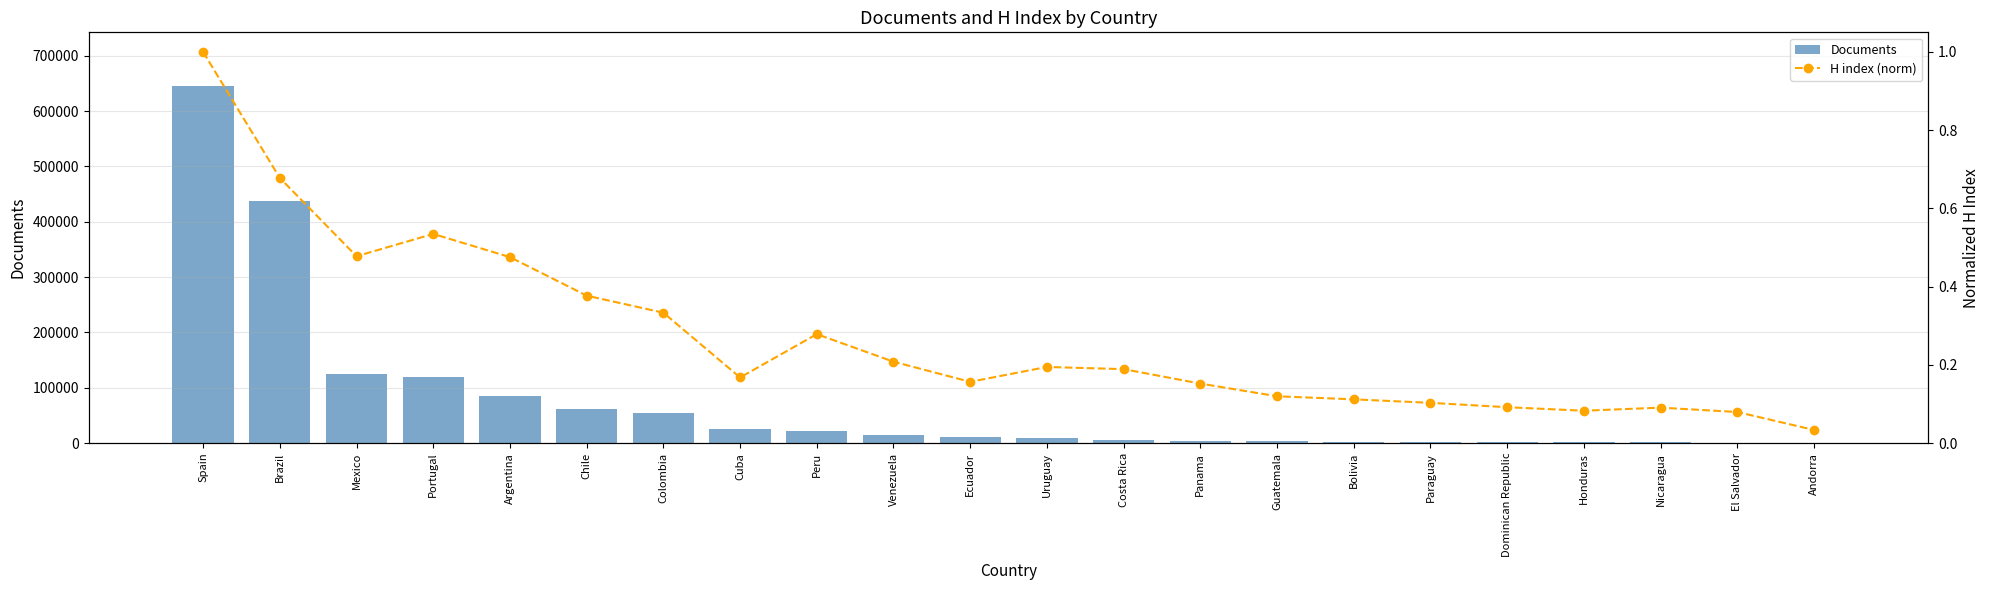

What is the value of the Documents bar at the 16th from the left?

2521.0